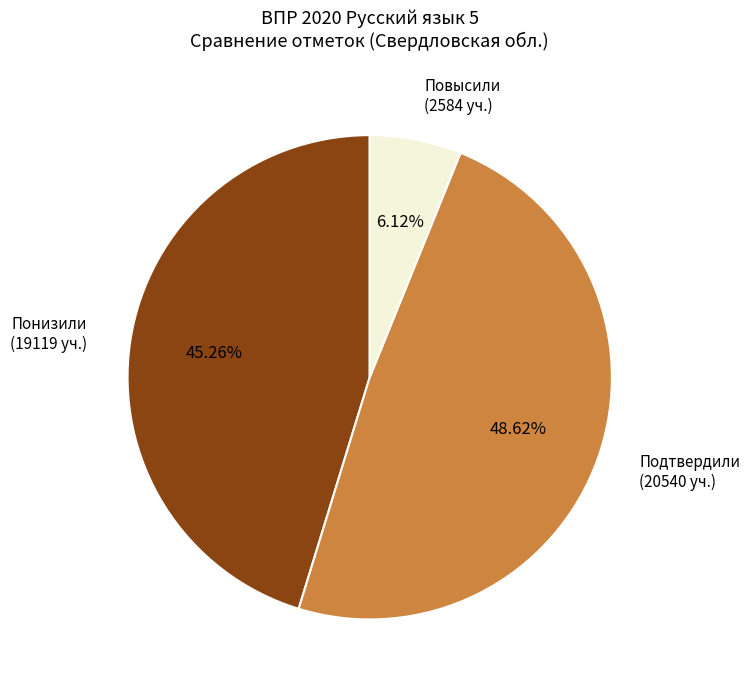

What is the ratio of the value at Подтвердили (20540 уч.) to the value at Понизили (19119 уч.)?

1.1